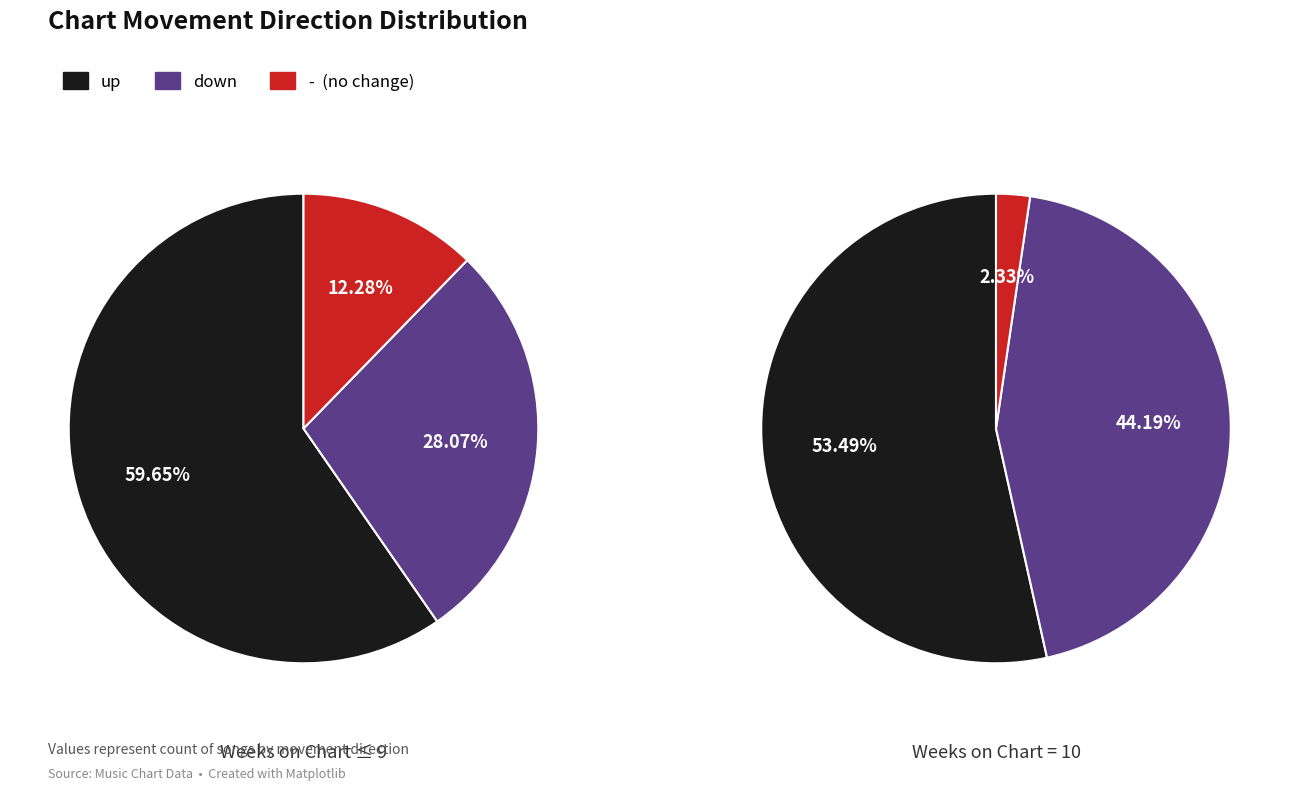

Combined, do down and - account for over 50%?

No